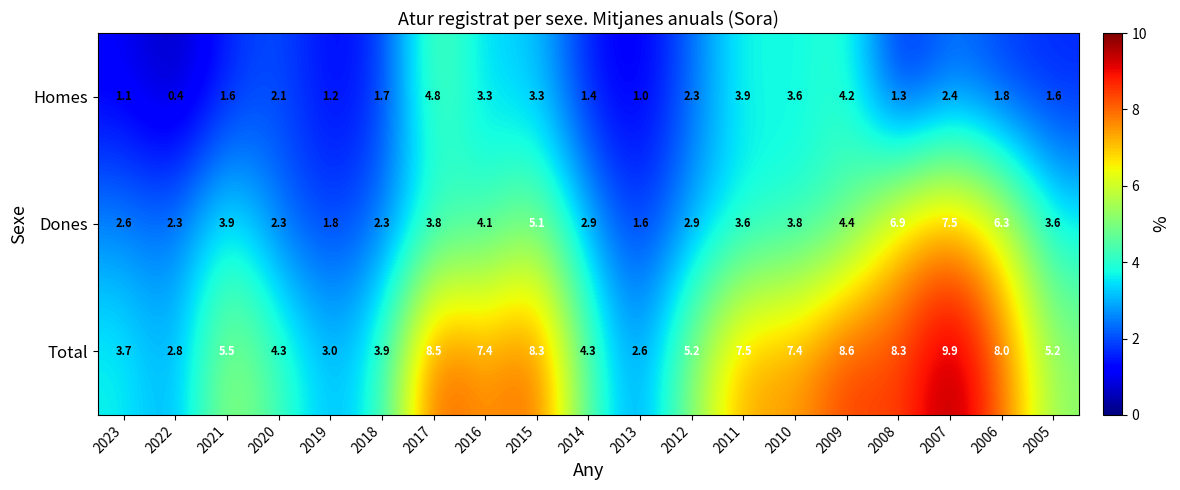

True or false: Dones has a value of 1.9 at 2014.

False